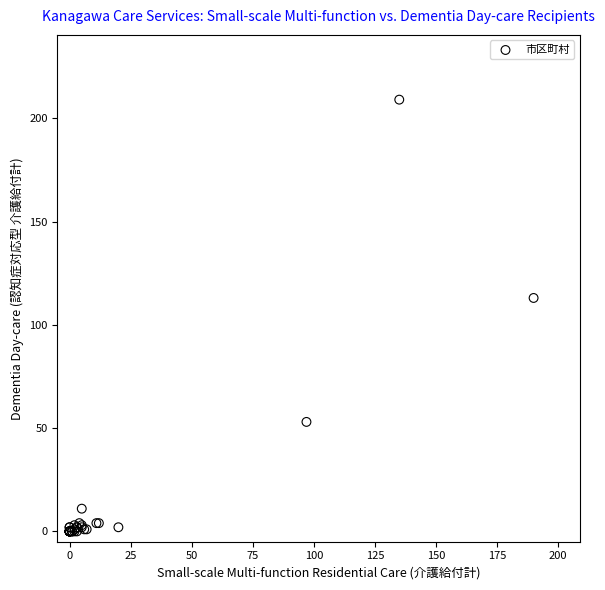

What Y value in the scatter plot is closest to 104?

113